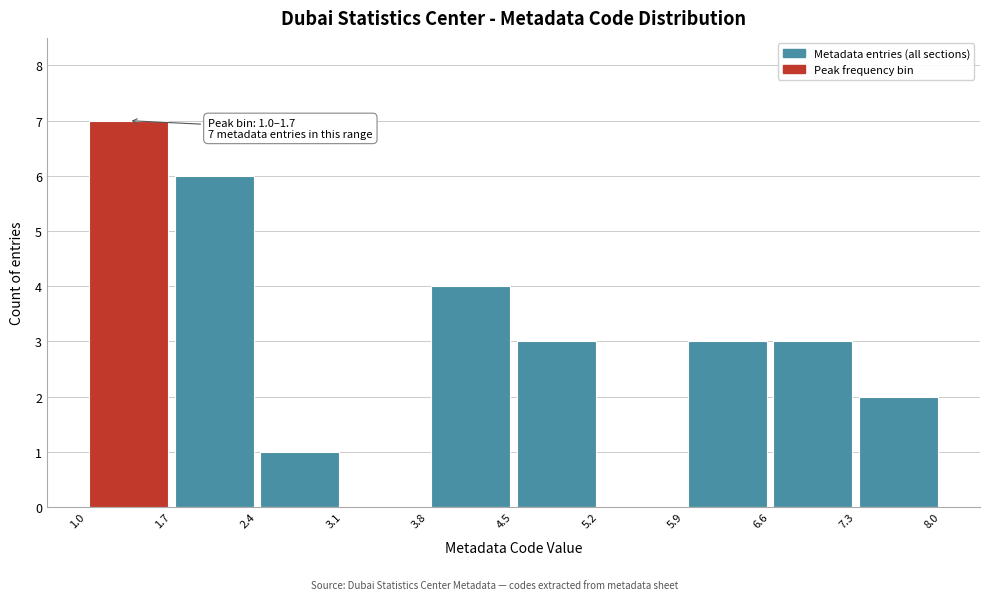

Which range on the x-axis has the tallest bar?

1.0 to 1.7